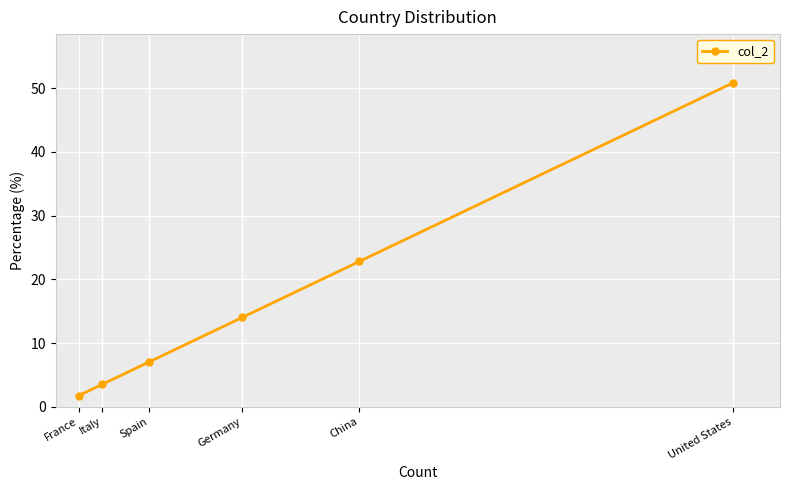

Reading left to right, extract all data points from this chart.

France=1.8	Italy=3.5	Spain=7.0	Germany=14.0	China=22.8	United States=50.9